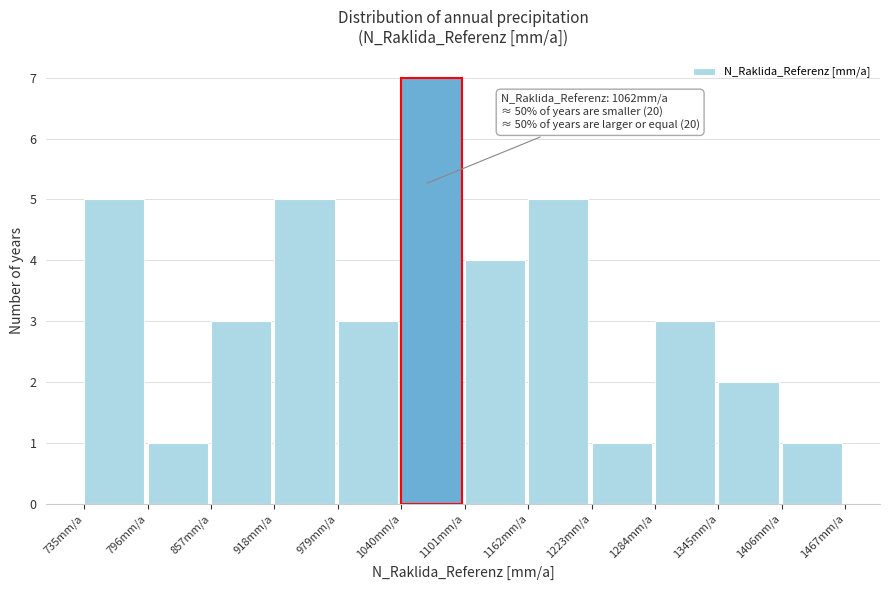

Over which range of the x-axis is the bar tallest?

1040 to 1100